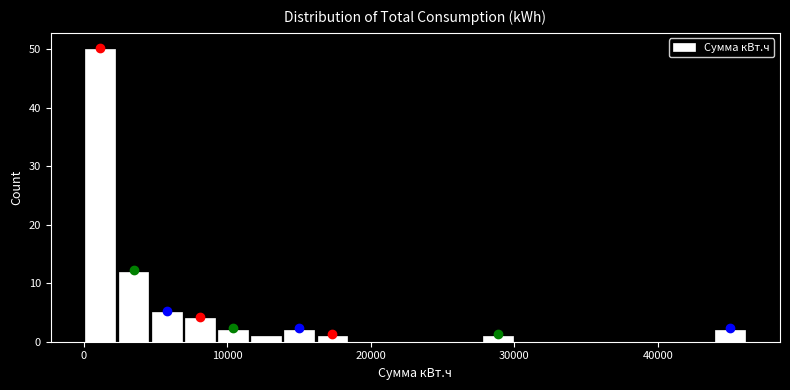

Read against the x-axis, roughly where is the centre of the tallest bar?

1000